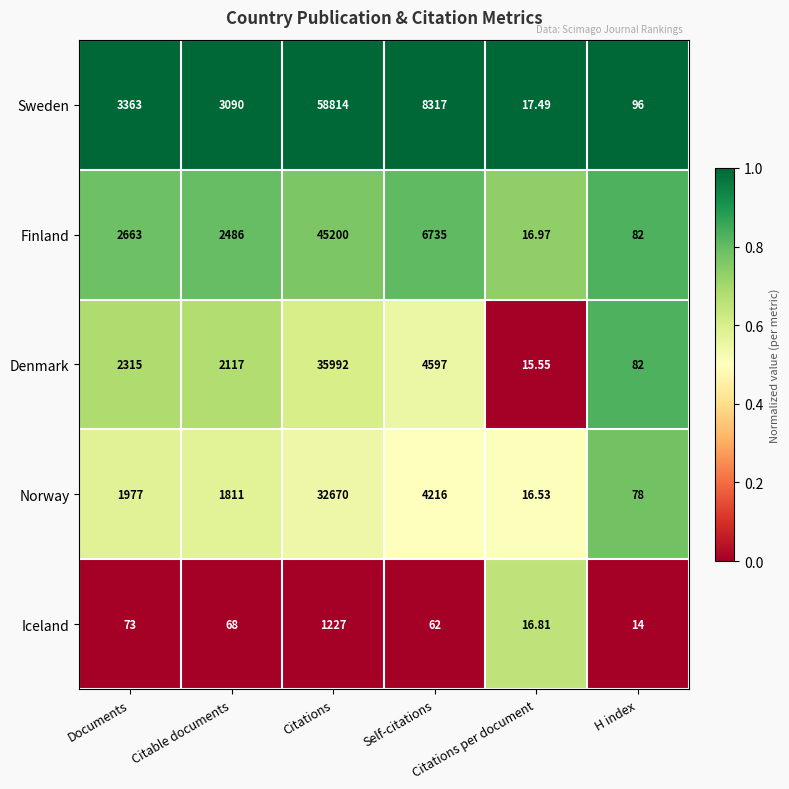

Which series has the largest total across all categories?

Sweden